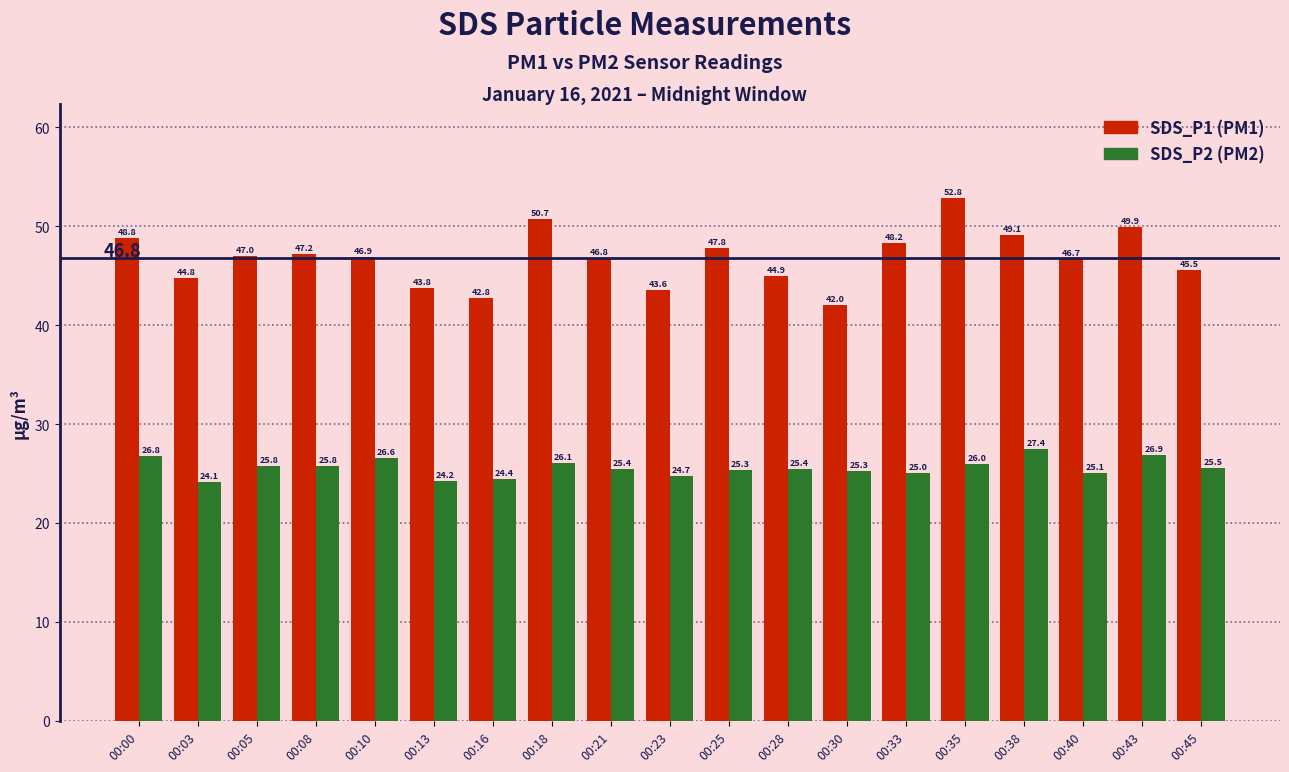

At which category is the sum across all series the highest?

00:35